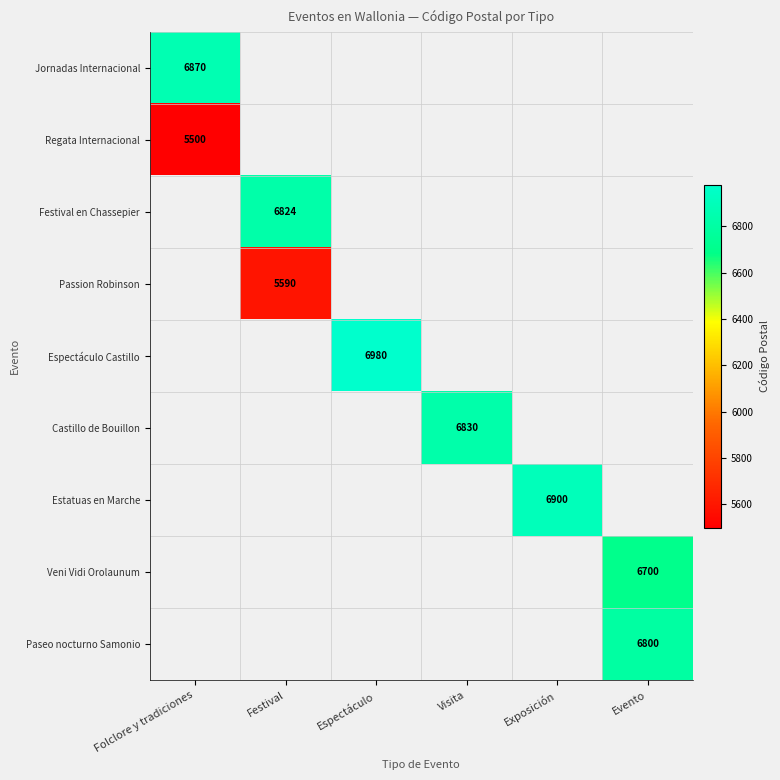

What is the maximum value shown in the chart?

6980.0